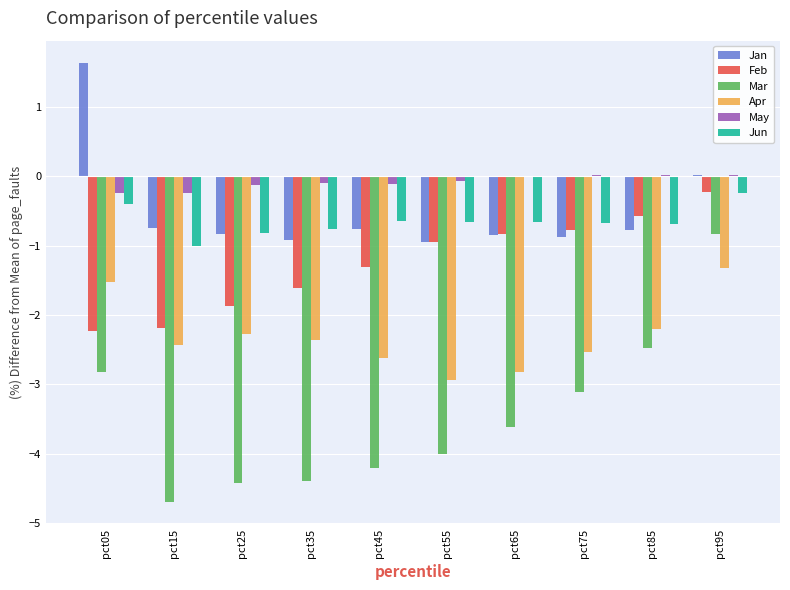

Which series changed the most between pct15 and pct75?

Mar